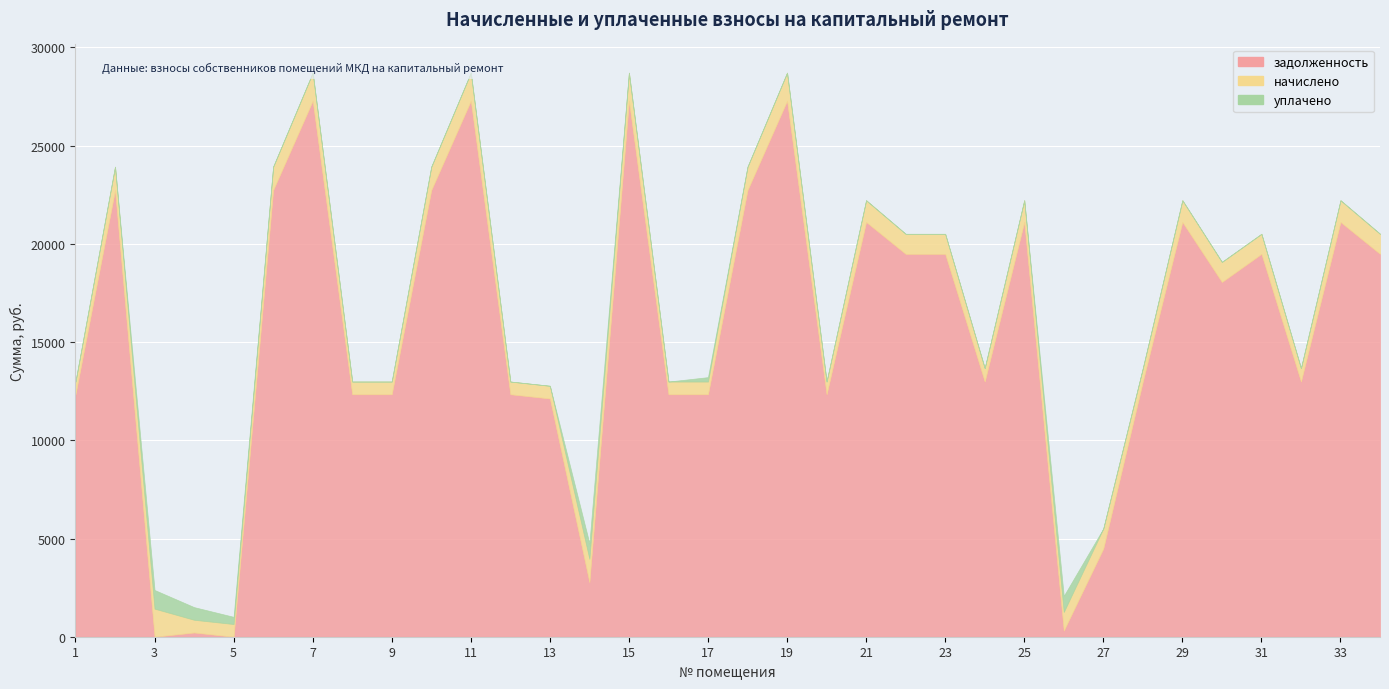

Reading left to right, what are all the values shown in this chart?

задолженность: 1=12343.9	2=22738.8	3=0.6	4=216.3	5=0.0	6=22738.8	7=27286.6	8=12343.9	9=12343.9	10=22738.8	11=27286.6	12=12343.9	13=12128.9	14=2778.3	15=27286.6	16=12343.9	17=12343.9	18=22738.8	19=27286.6	20=12343.9	21=21114.6	22=19490.4	23=19490.4	24=12993.6	25=21114.6	26=315.8	27=4490.4	28=12993.6	29=21114.6	30=18060.4	31=19490.4	32=12993.6	33=21114.6	34=19490.4
начислено: 1=646.4	2=1190.7	3=1428.8	4=646.4	5=646.4	6=1190.7	7=1428.8	8=646.4	9=646.4	10=1190.7	11=1428.8	12=646.4	13=646.4	14=1190.7	15=1428.8	16=646.4	17=646.4	18=1190.7	19=1428.8	20=646.4	21=1105.7	22=1020.6	23=1020.6	24=680.4	25=1105.7	26=947.5	27=1020.6	28=680.4	29=1105.7	30=1020.6	31=1020.6	32=680.4	33=1105.7	34=1020.6
уплачено: 1=0.0	2=0.0	3=950.0	4=644.0	5=366.0	6=0.0	7=0.0	8=0.0	9=0.0	10=0.0	11=0.0	12=0.0	13=0.0	14=792.0	15=0.0	16=0.0	17=225.0	18=0.0	19=0.0	20=0.0	21=0.0	22=0.0	23=0.0	24=0.0	25=0.0	26=815.8	27=0.0	28=0.0	29=0.0	30=0.0	31=0.0	32=0.0	33=0.0	34=0.0